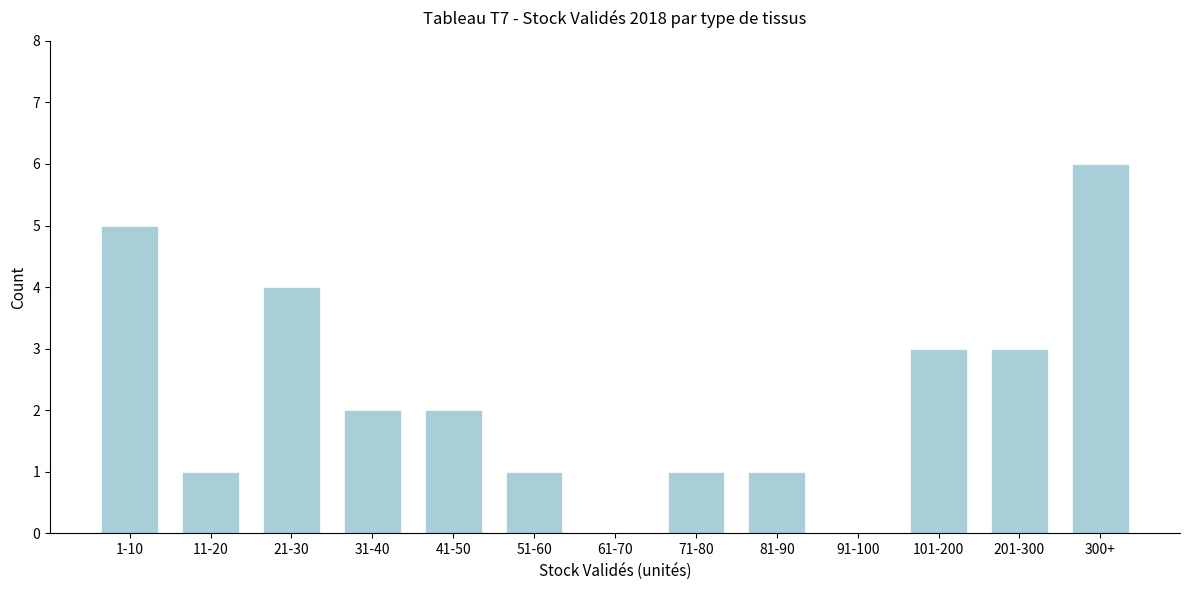

Reading left to right, what are all the values shown in this chart?

1-10=5	11-20=1	21-30=4	31-40=2	41-50=2	51-60=1	61-70=0	71-80=1	81-90=1	91-100=0	101-200=3	201-300=3	300+=6